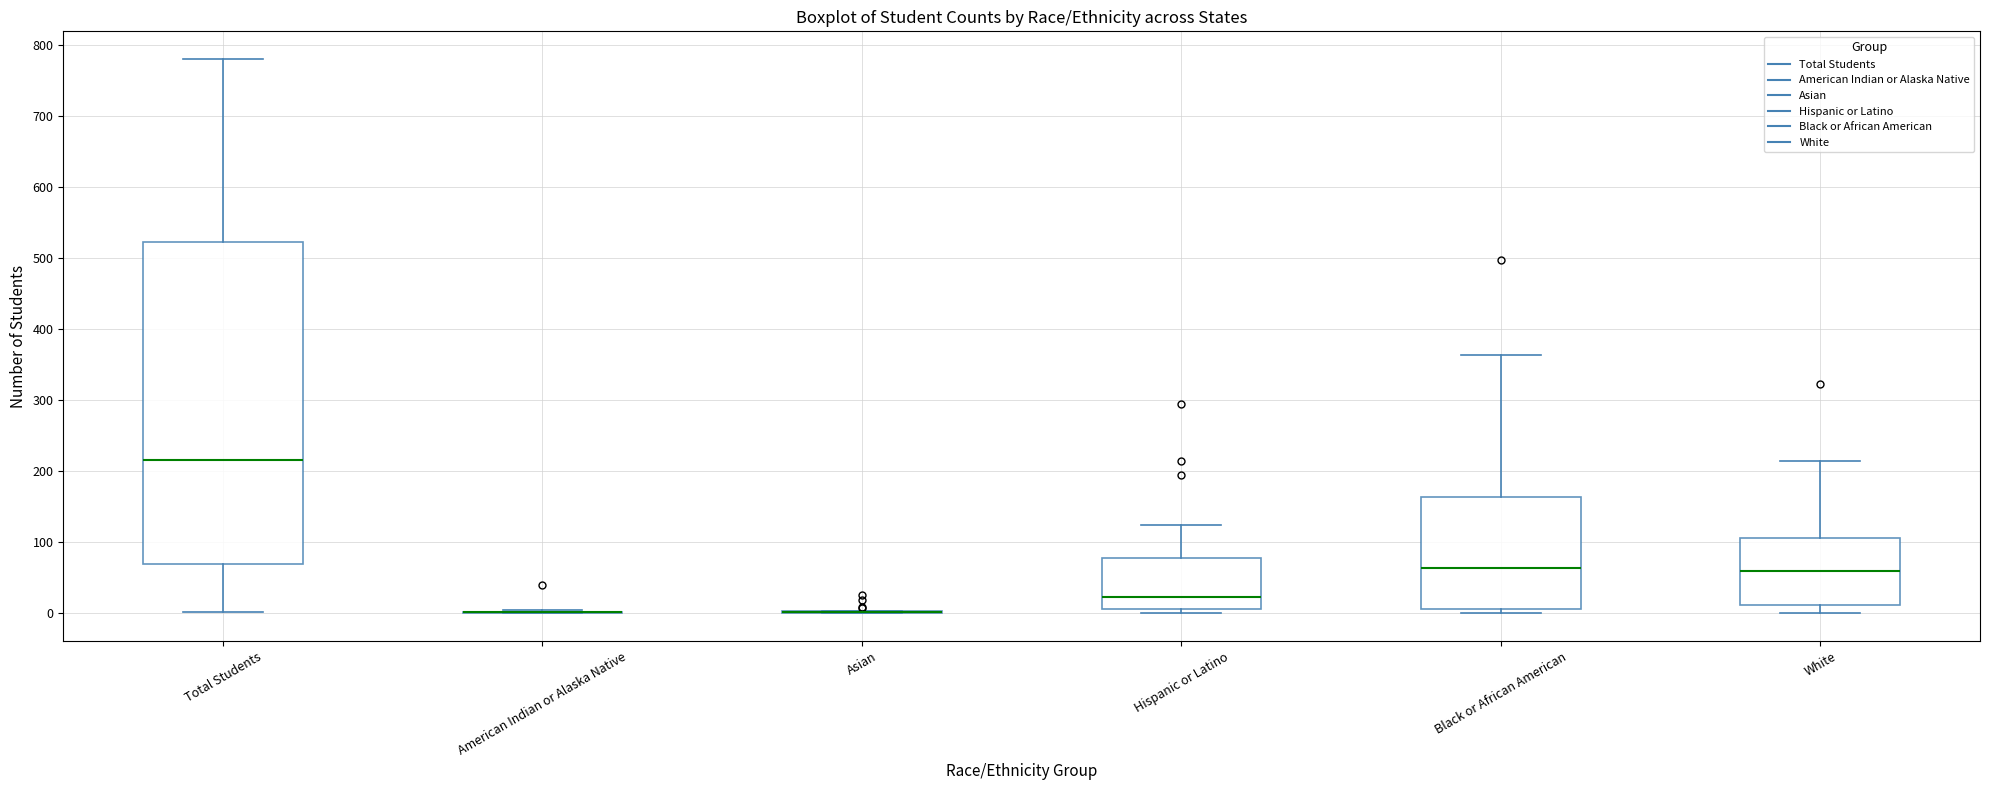

Reading left to right, read every box against the y-axis: the position of its median line, the range the box covers, and the ends of its whiskers. The values are not printed on the chart, so give them approximately, as read against the axis.

Total Students: median 220, box 70 to 520, whiskers 0 to 780
American Indian or Alaska Native: box collapsed to a line at 0, whiskers 0 to 10
Asian: box collapsed to a line at 0, whiskers 0 to 0
Hispanic or Latino: median 20, box 10 to 80, whiskers 0 to 120
Black or African American: median 60, box 10 to 160, whiskers 0 to 360
White: median 60, box 10 to 110, whiskers 0 to 210